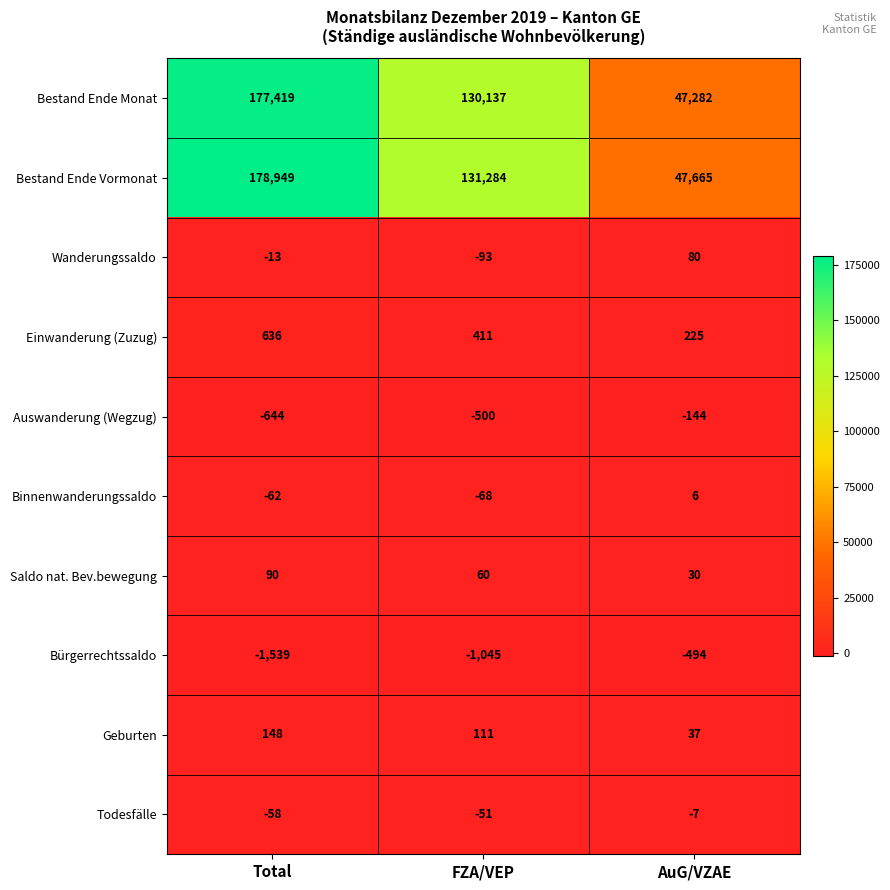

What is the difference between the highest and lowest values at Total?

180488